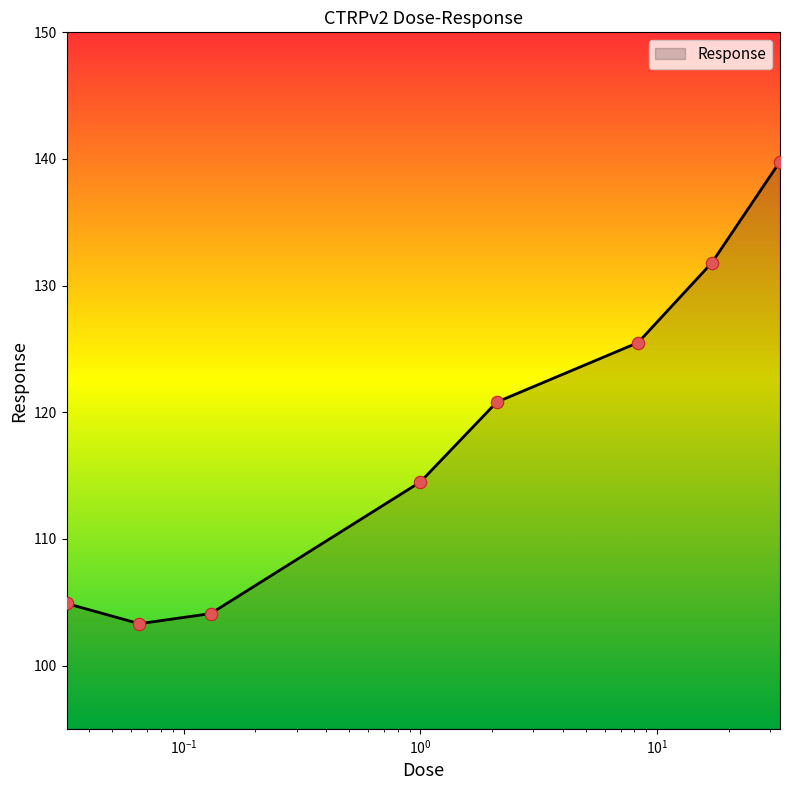

What is the difference between the maximum and minimum values?

36.5